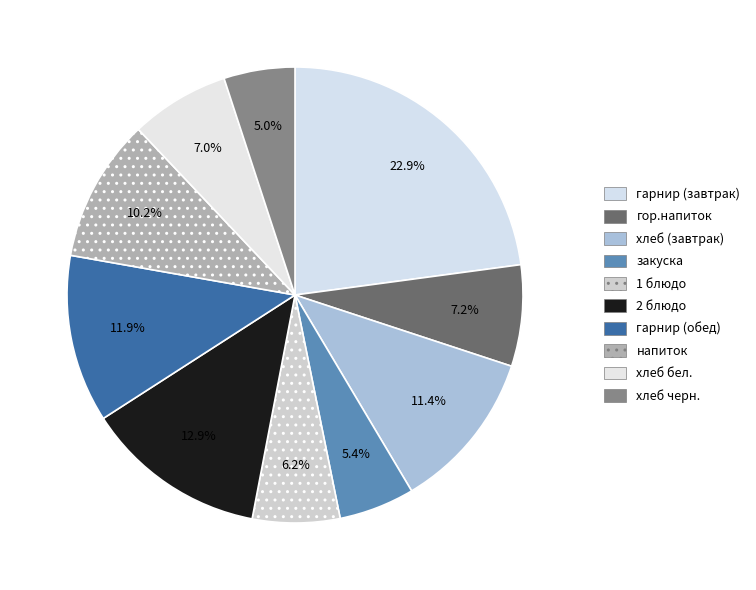

Which category has the biggest portion of the pie?

гарнир (завтрак)